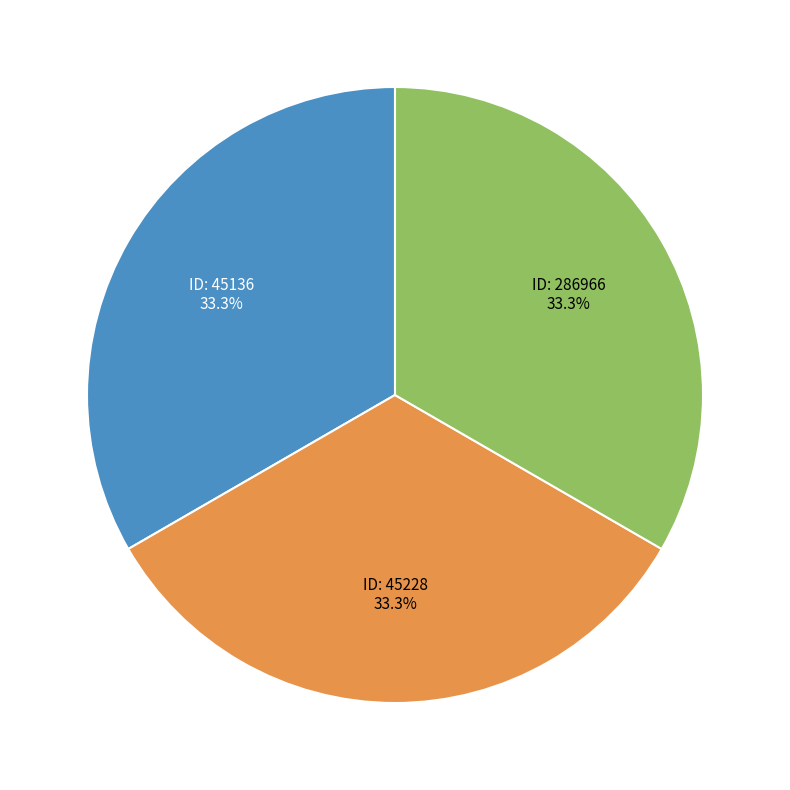

Does any single category account for the majority?

No